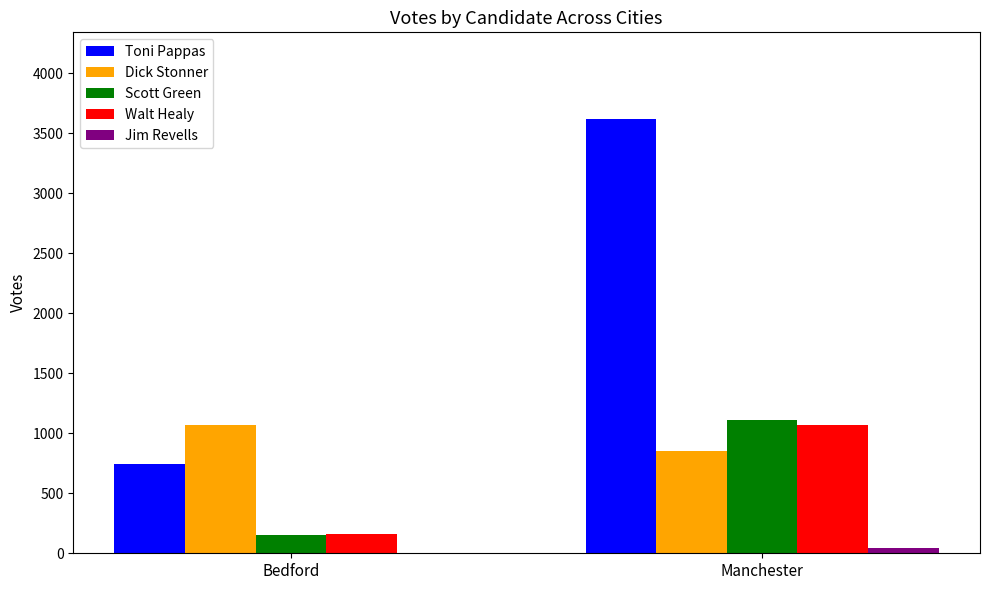

Which series has the largest range (max minus min)?

Toni Pappas